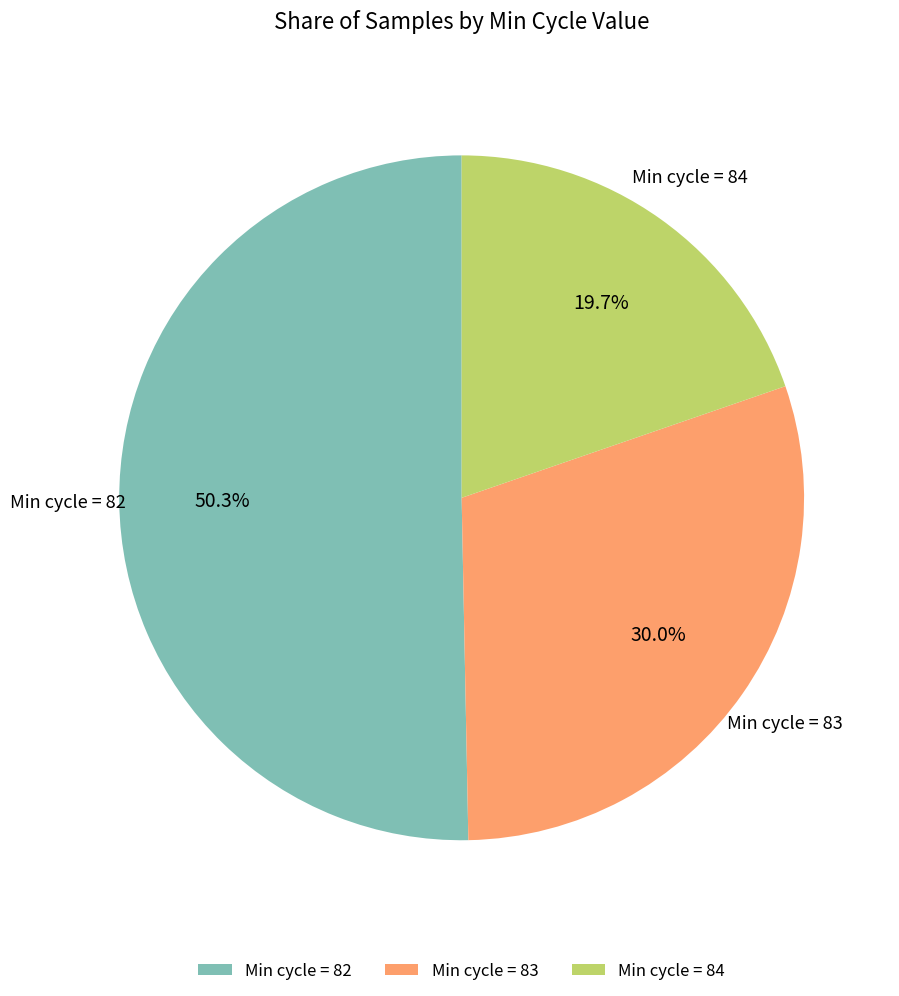

How many segments does this pie chart have?

3